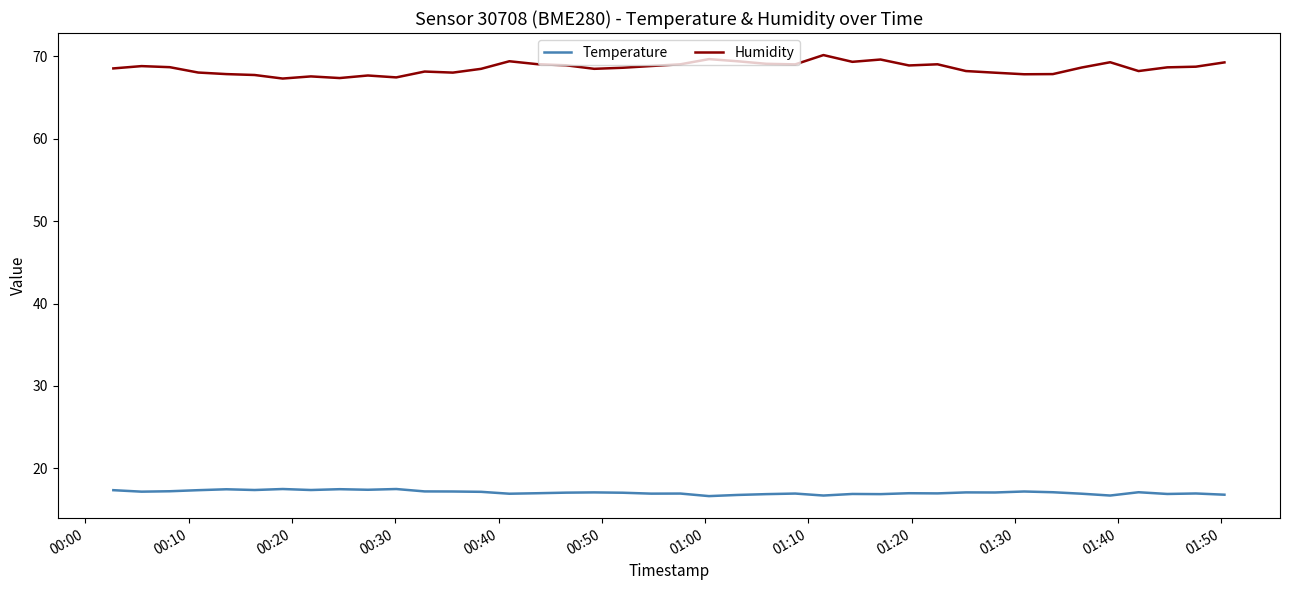

What is the maximum value shown in the chart?

70.2